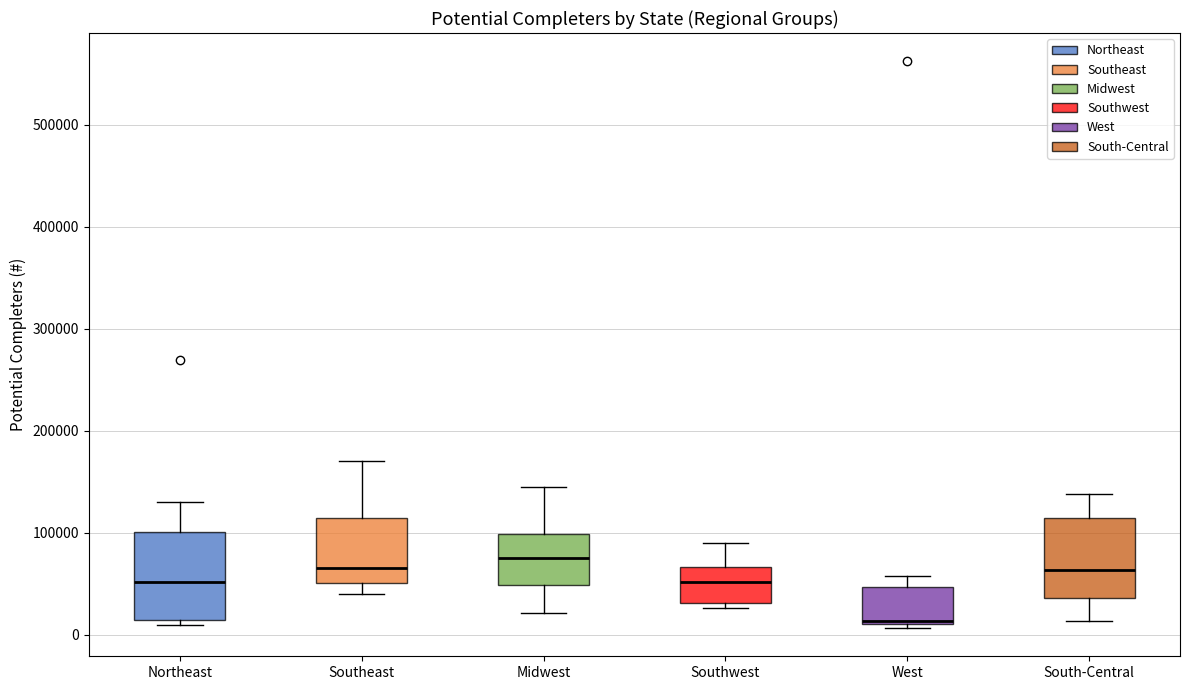

Reading left to right, read every box against the y-axis: the position of its median line, the range the box covers, and the ends of its whiskers. The values are not printed on the chart, so give them approximately, as read against the axis.

Northeast: median 50000, box 10000 to 100000, whiskers 10000 (just below the box's lower edge) to 130000
Southeast: median 70000, box 50000 to 110000, whiskers 40000 to 170000
Midwest: median 80000, box 50000 to 100000, whiskers 20000 to 140000
Southwest: median 50000, box 30000 to 70000, whiskers 30000 (just below the box's lower edge) to 90000
West: median 10000 (just above the box's lower edge), box 10000 to 50000, whiskers 10000 (just below the box's lower edge) to 60000
South-Central: median 60000, box 40000 to 110000, whiskers 10000 to 140000